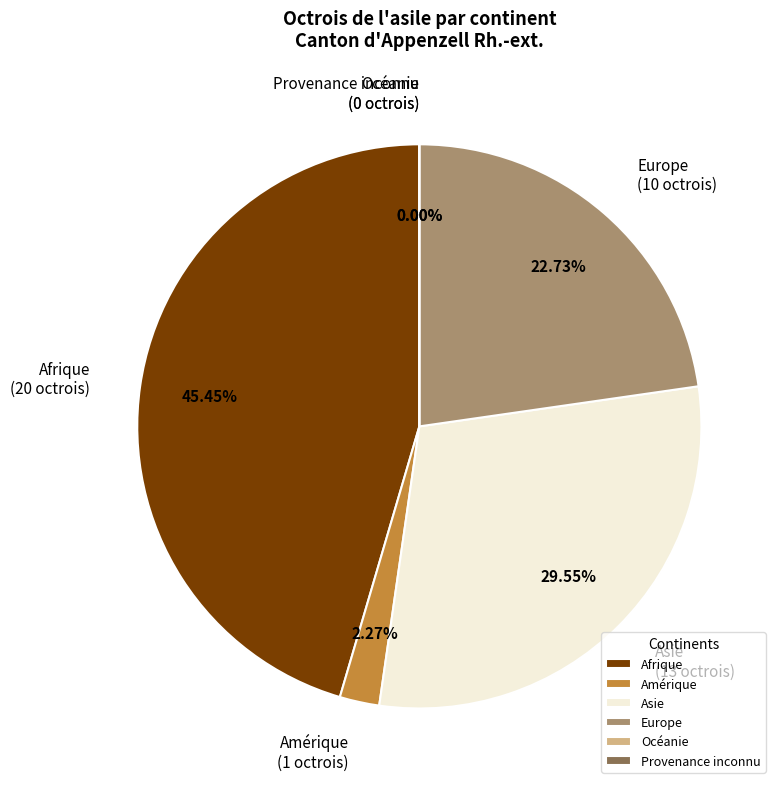

Rank the categories by value from lowest to highest.

Océanie, Provenance inconnu, Amérique, Europe, Asie, Afrique